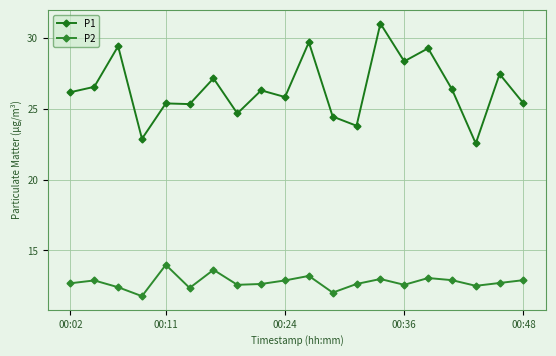

List the labels in order of P1 value, smallest first.

17, 00:36, 12, 11, 7, 5, 00:48, 19, 9, 00:02, 8, 16, 00:11, 6, 18, 14, 15, 00:24, 10, 13